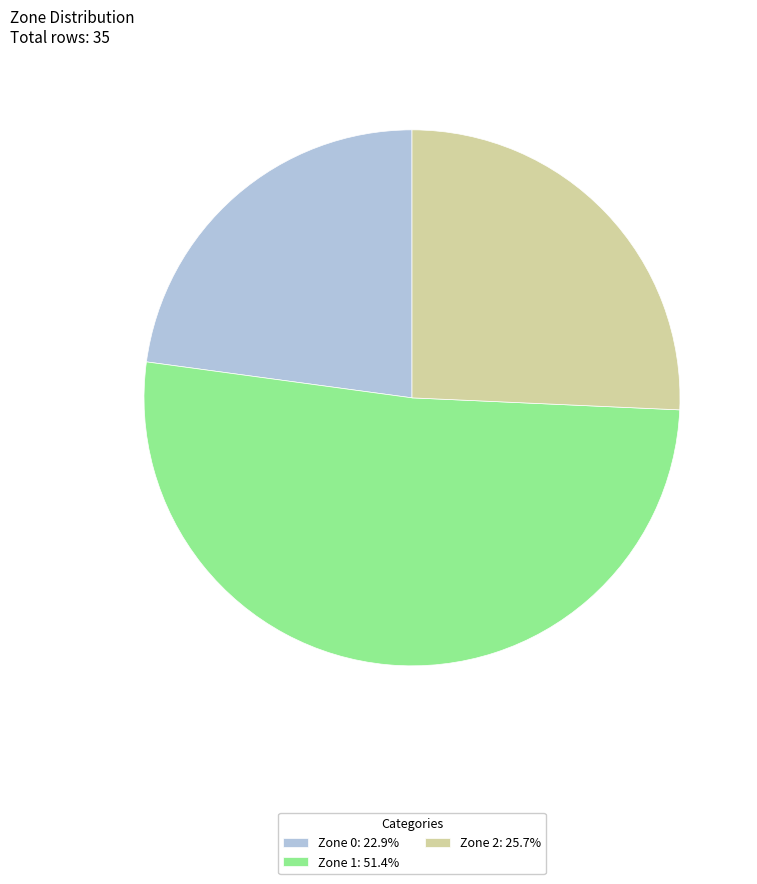

Combined, do Zone 0 and Zone 1 account for over 50%?

Yes